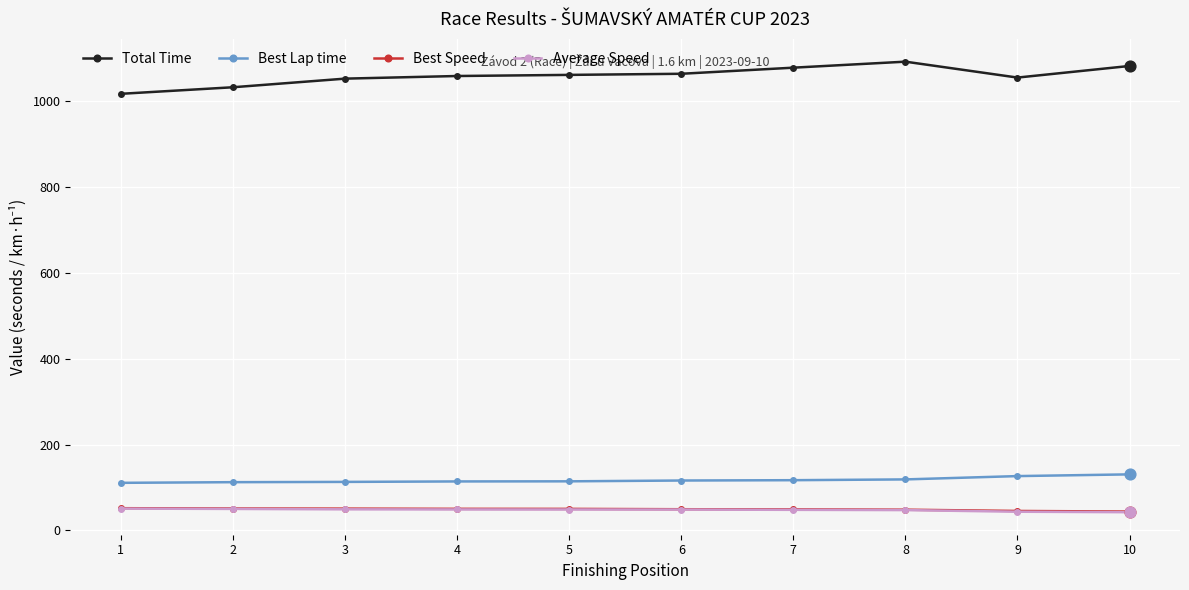

Which series has the largest total across all categories?

Total Time